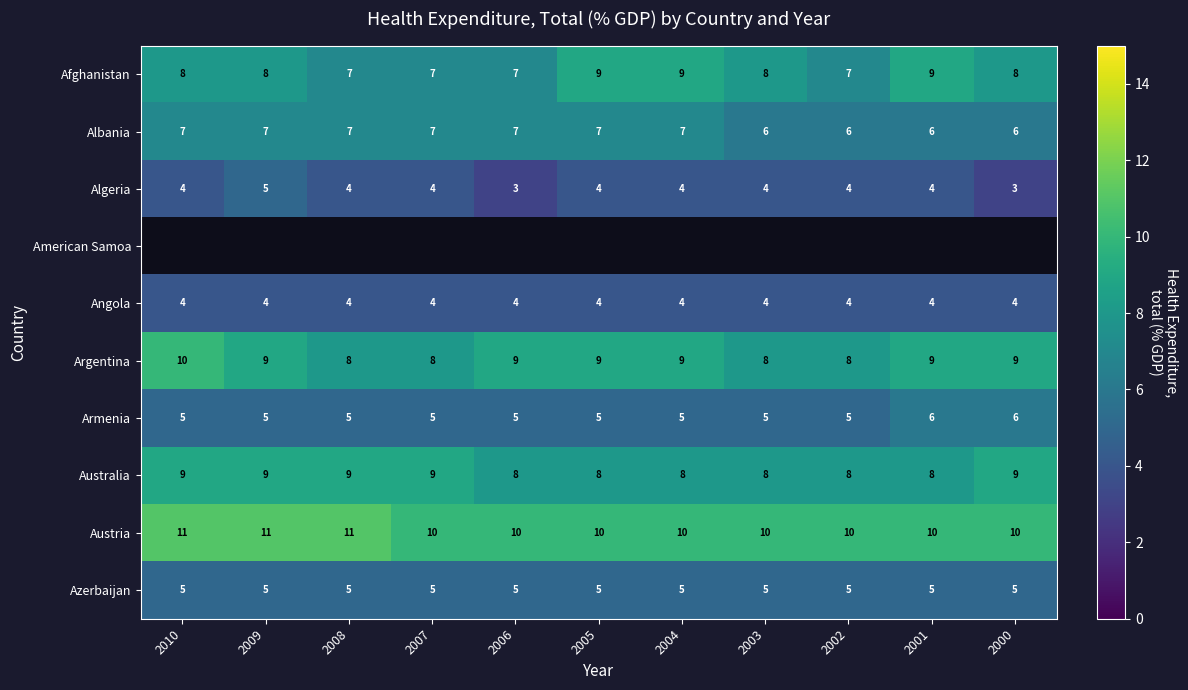

How many distinct data groups are displayed?

10